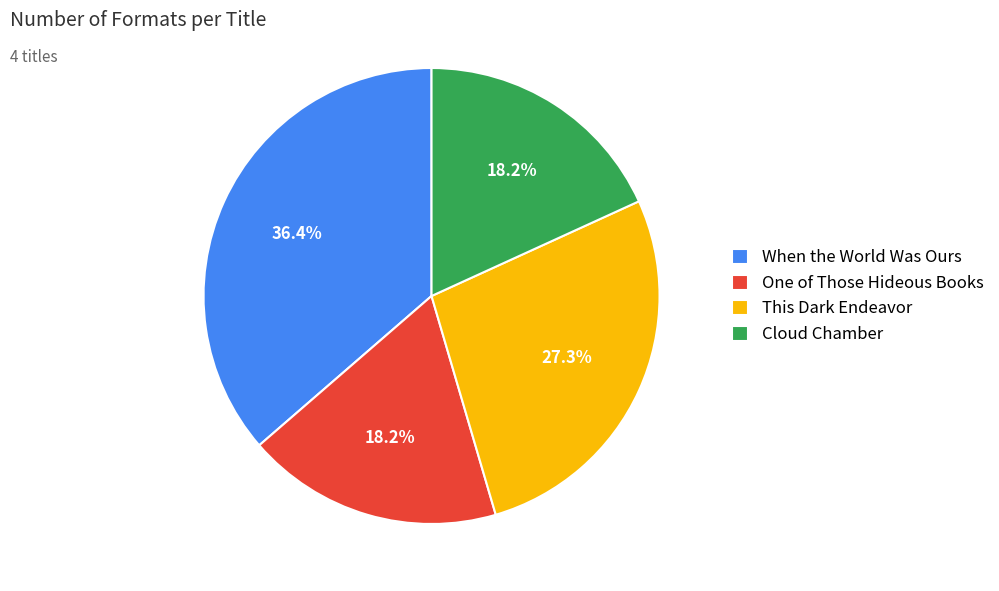

True or false: When the World Was Ours accounts for 36% of the total.

True